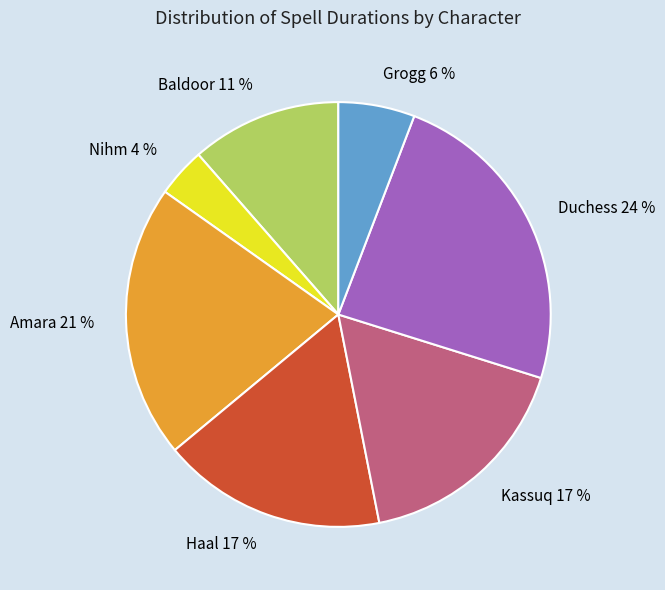

How many slices are in this pie chart?

7